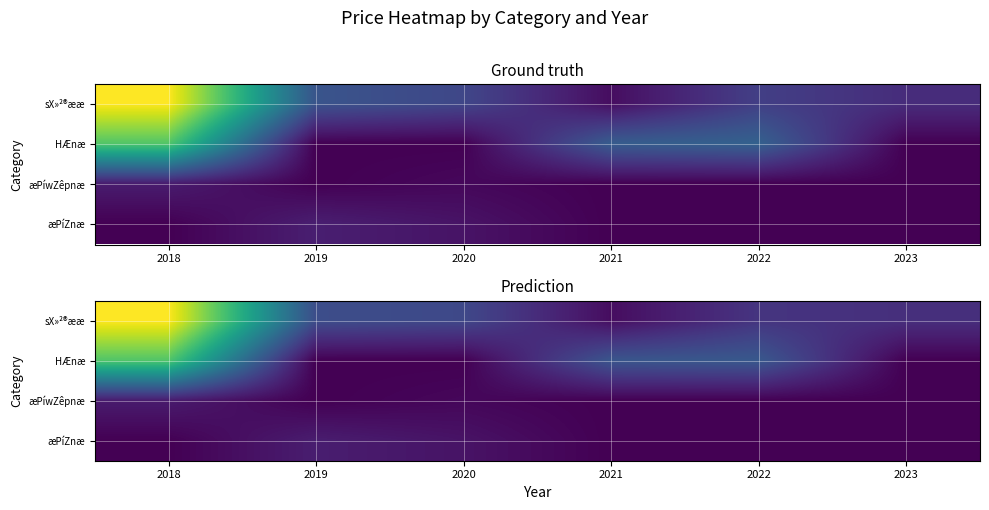

Count the number of data series in this chart.

4